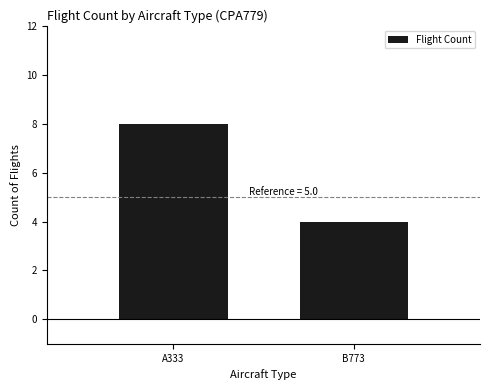

List the labels in order of value, smallest first.

B773, A333